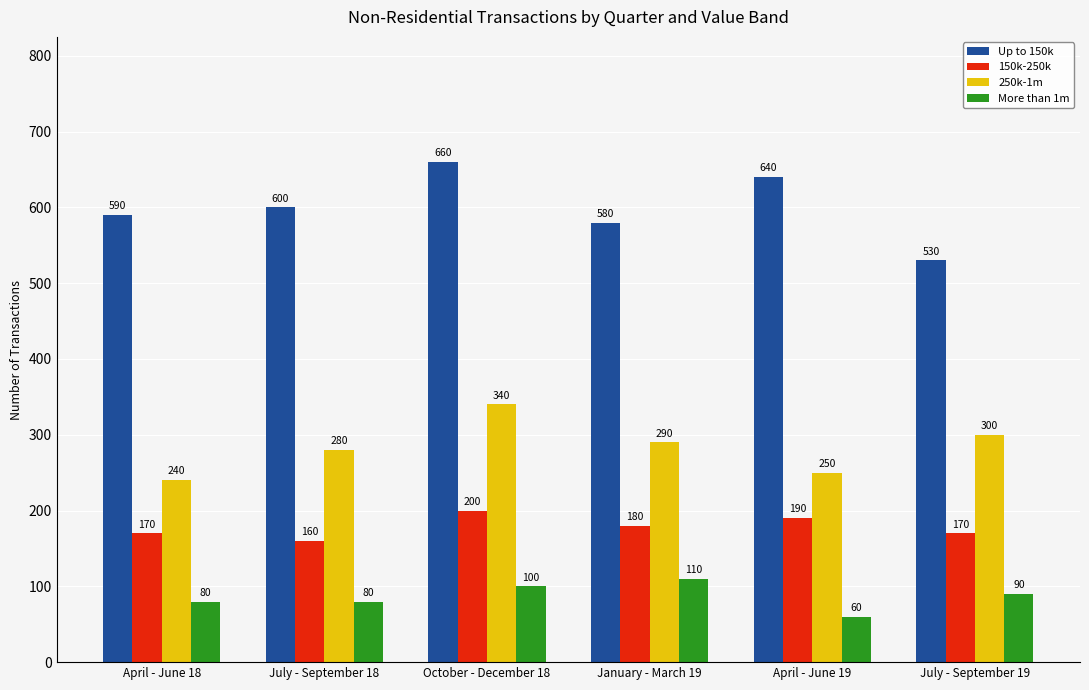

At how many categories does at least one series exceed 439?

6